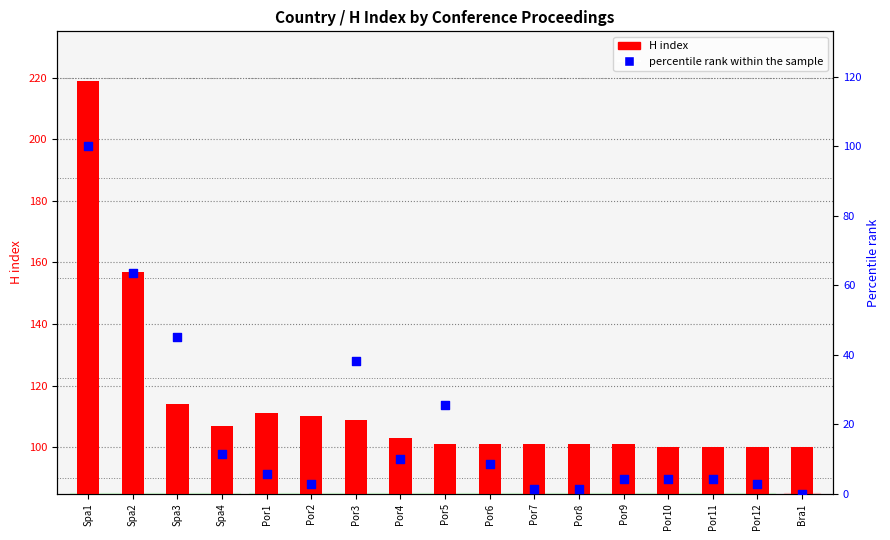

Which series contains the highest Y value?

H index